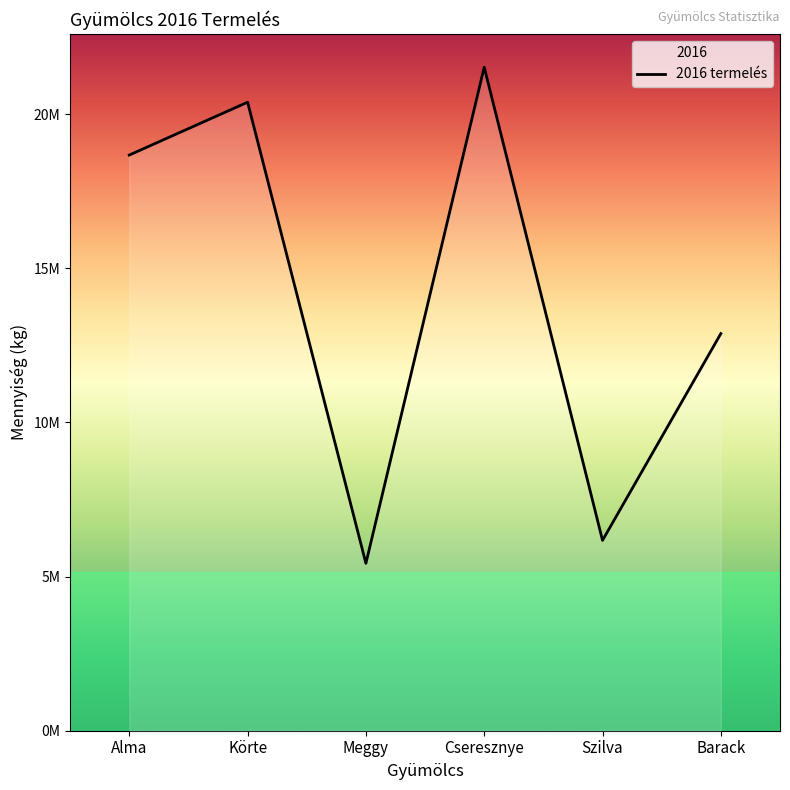

What position from the right is Alma?

6